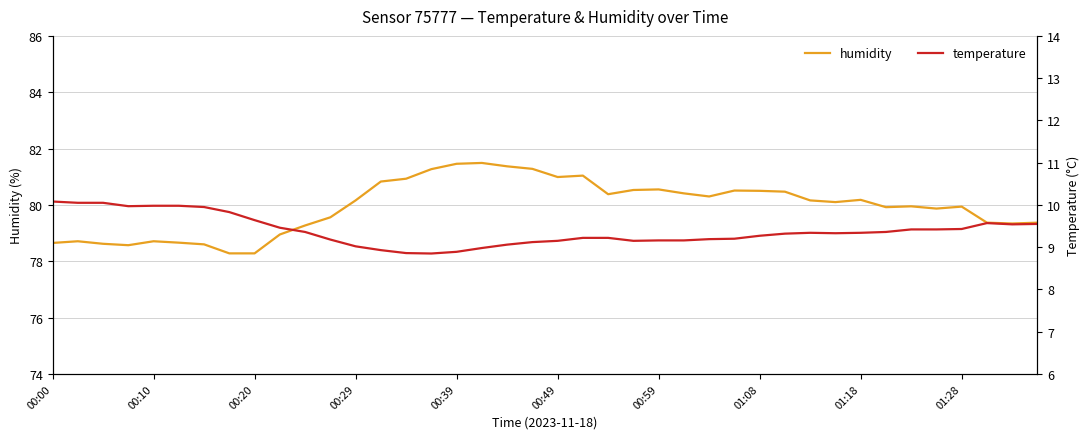

What is the highest value of the humidity series?

81.5